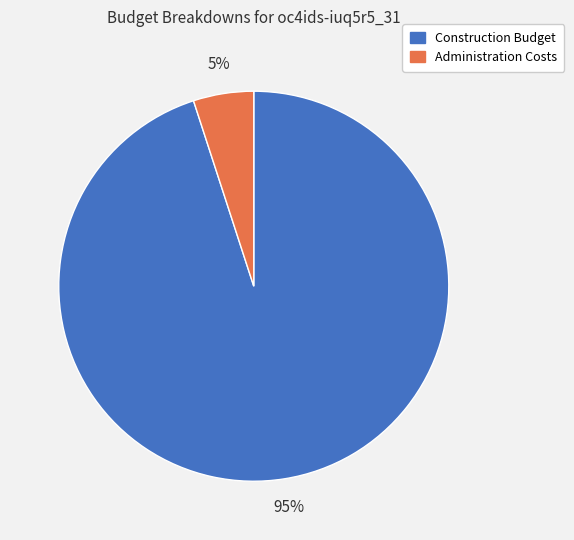

How many slices are in this pie chart?

2